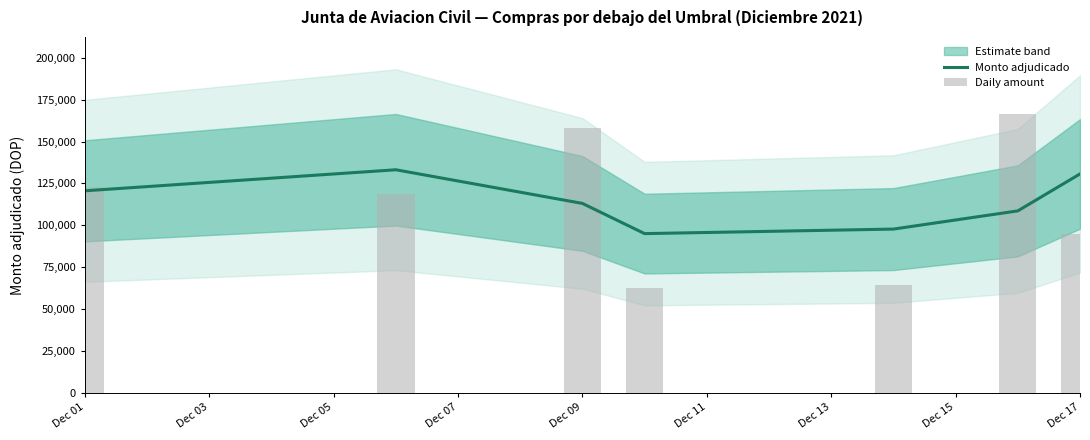

What is the lowest value of the Monto adjudicado series?

95070.0